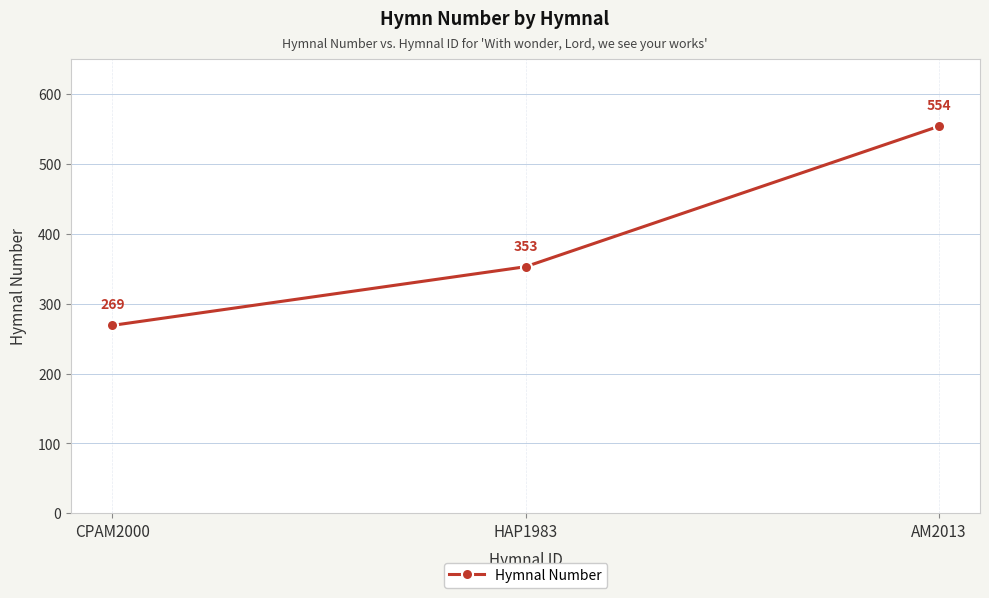

What is the minimum value shown in the chart?

269